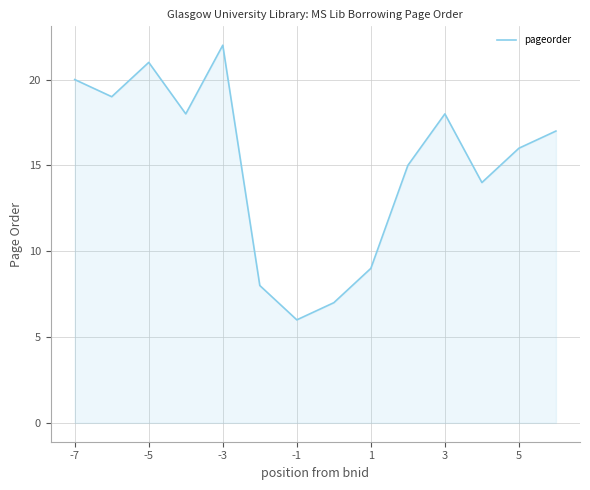

How many values are below 17?

7